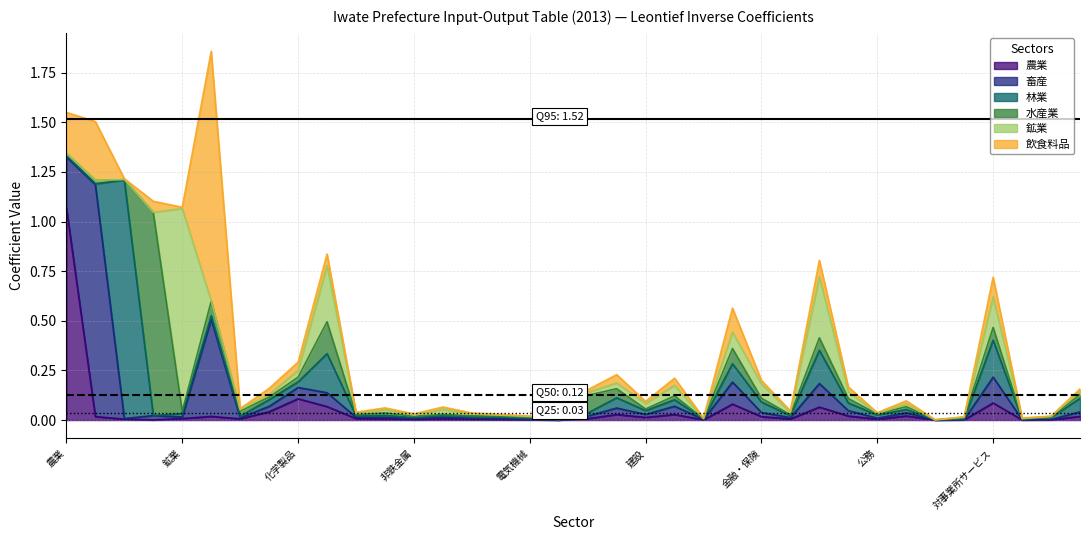

Which has a higher value, 窯業・土石製品 or 金融・保険?

金融・保険